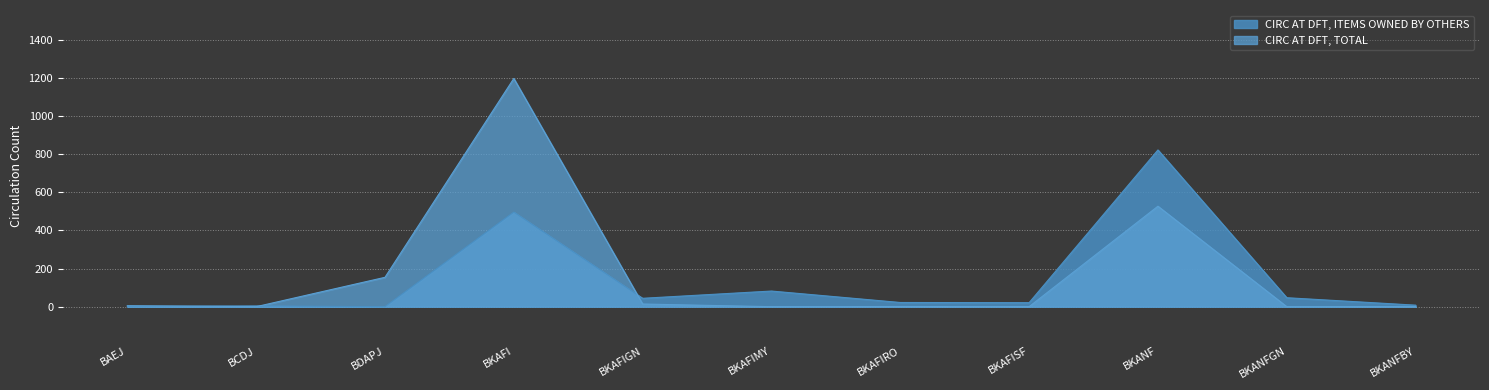

Which series ends up on top after the final intersection of CIRC AT DFT, TOTAL and CIRC AT DFT, ITEMS OWNED BY OTHERS?

CIRC AT DFT, ITEMS OWNED BY OTHERS